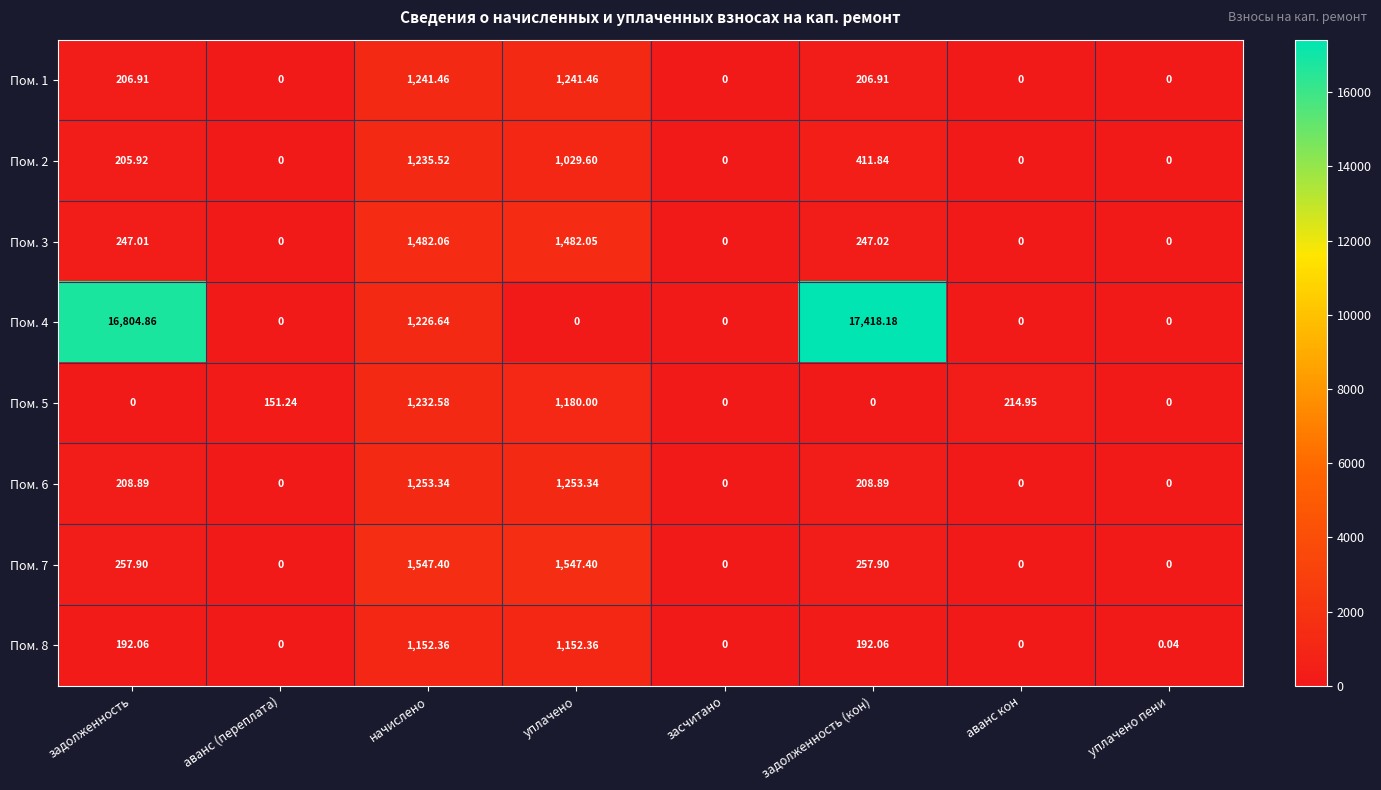

Is the value of Пом. 2 at задолженность (кон) greater than the value of Пом. 4 at задолженность (кон)?

No